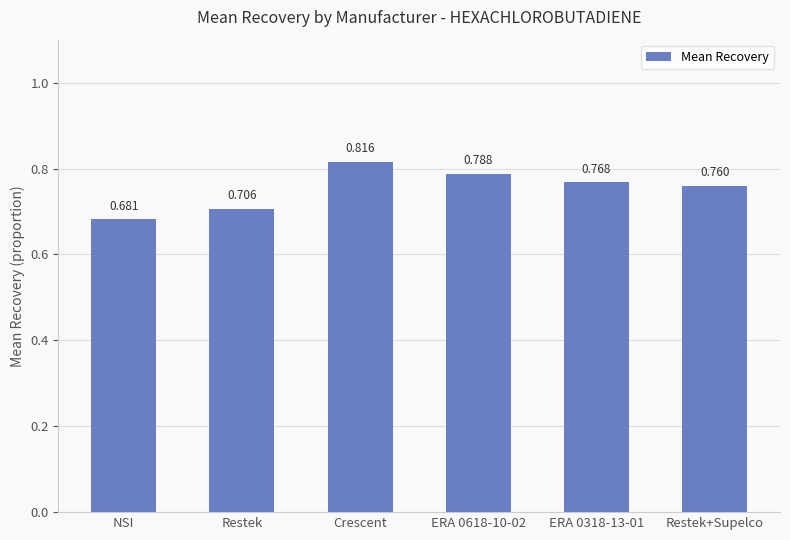

Is it true that the value at Crescent is 1.2?

False